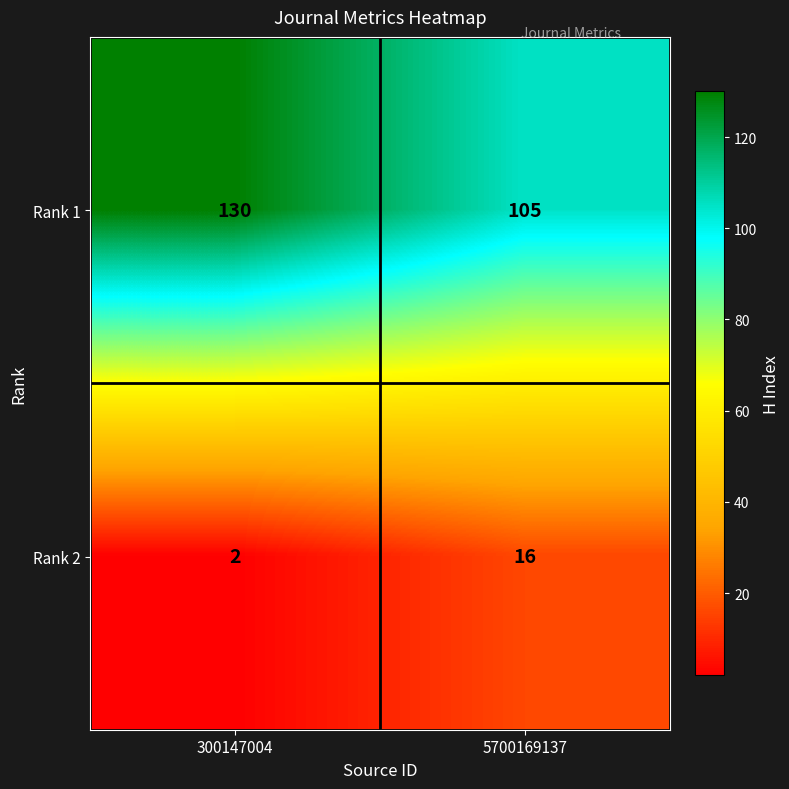

List the series in order of their overall mean, lowest first.

Rank 2, Rank 1